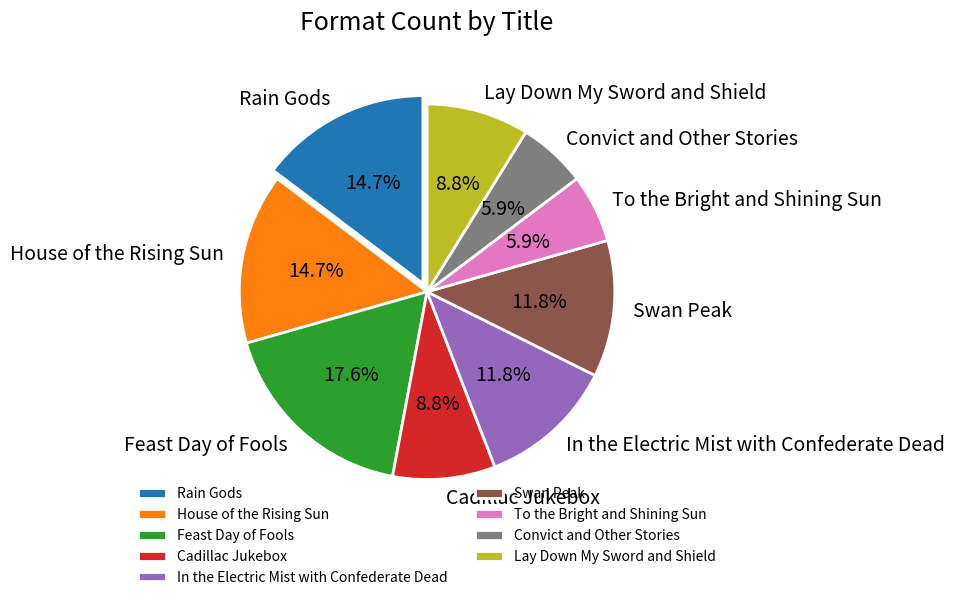

Which category has the biggest portion of the pie?

Feast Day of Fools